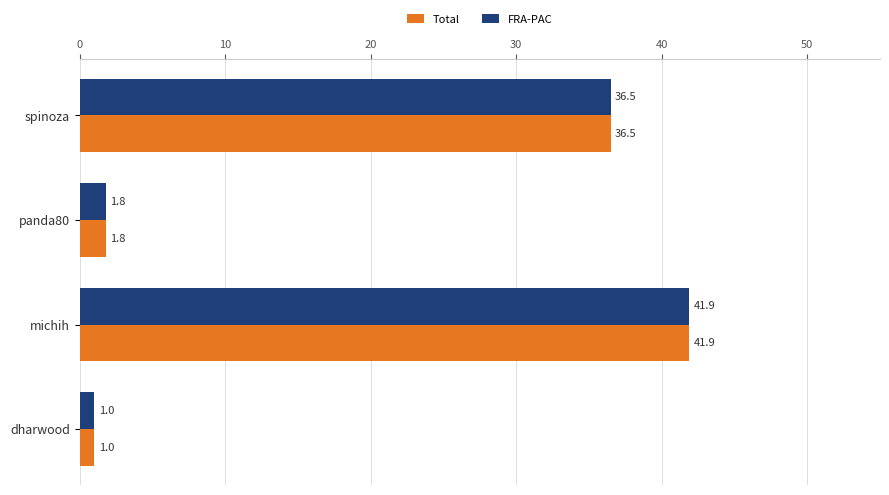

How many values in the Total series are below 36?

2